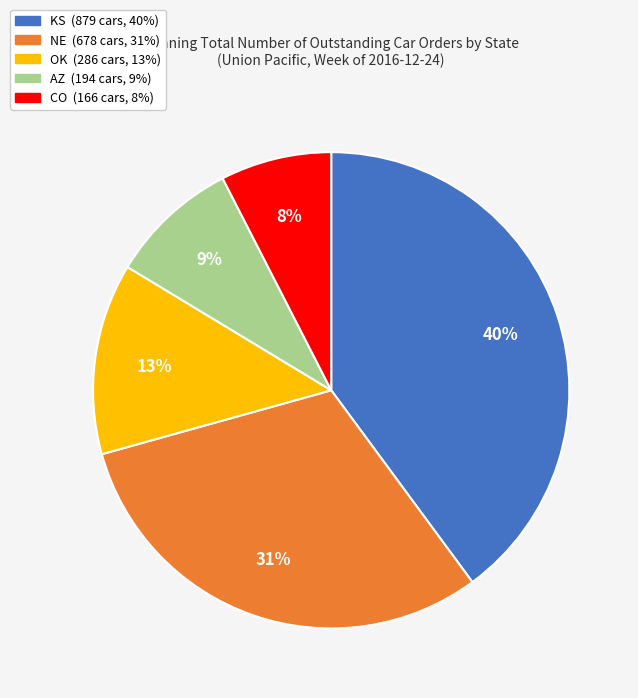

The OK slice represents 13% of the pie. True or false?

True